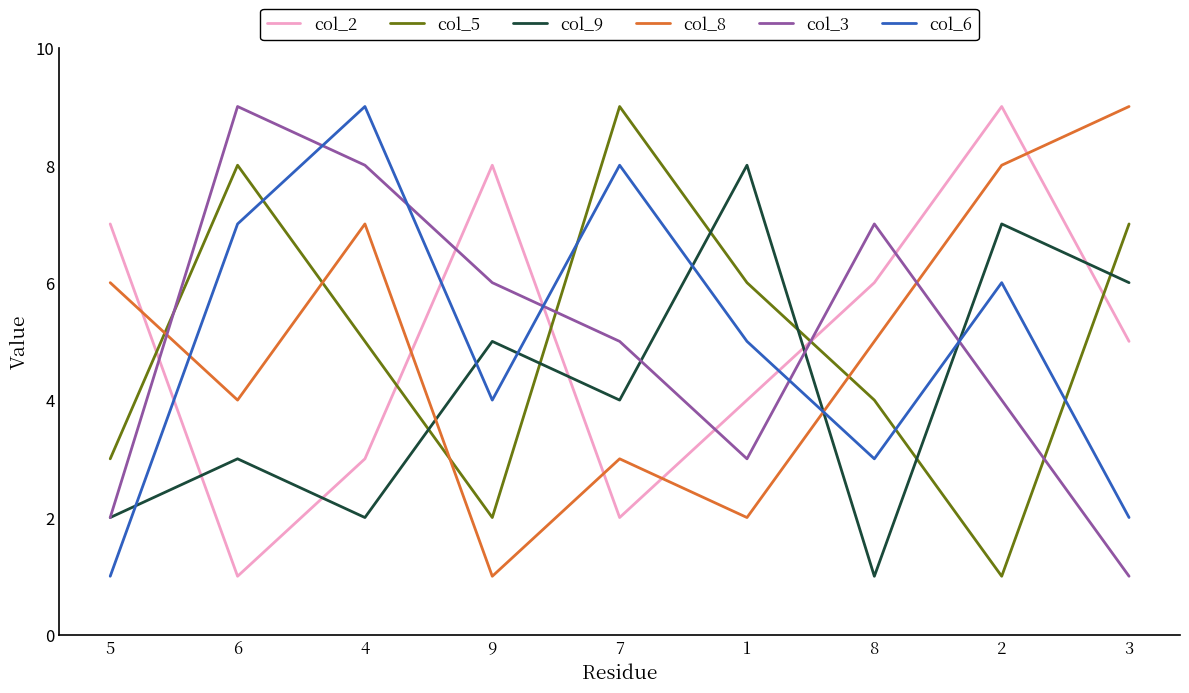

What is the greatest value displayed?

9